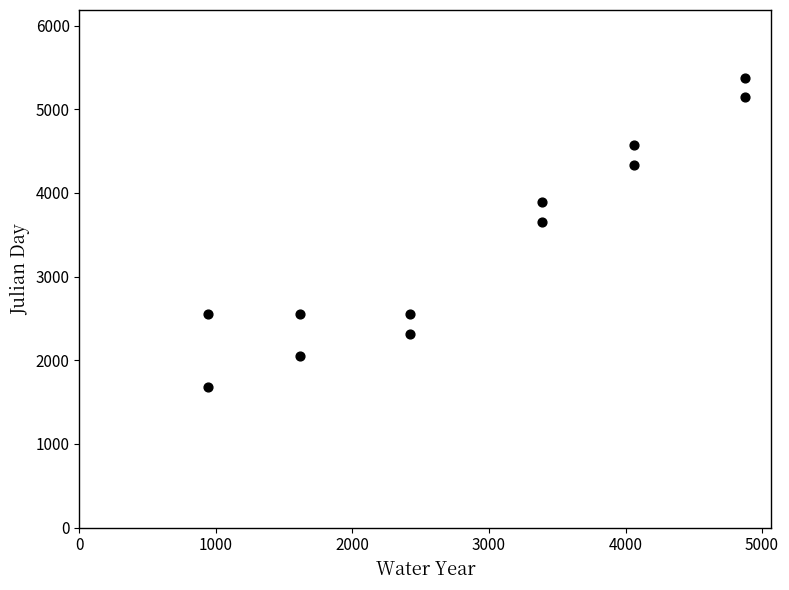

What is the average X value?

2884.8